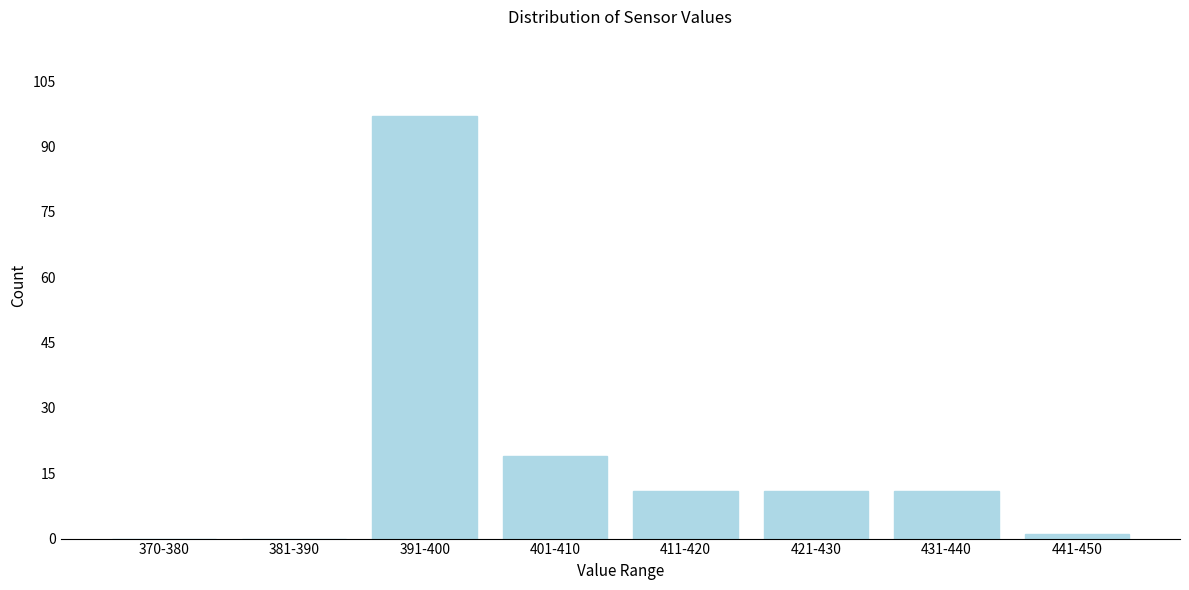

Reading left to right, what are all the values shown in this chart?

370-380=0	381-390=0	391-400=97	401-410=19	411-420=11	421-430=11	431-440=11	441-450=1